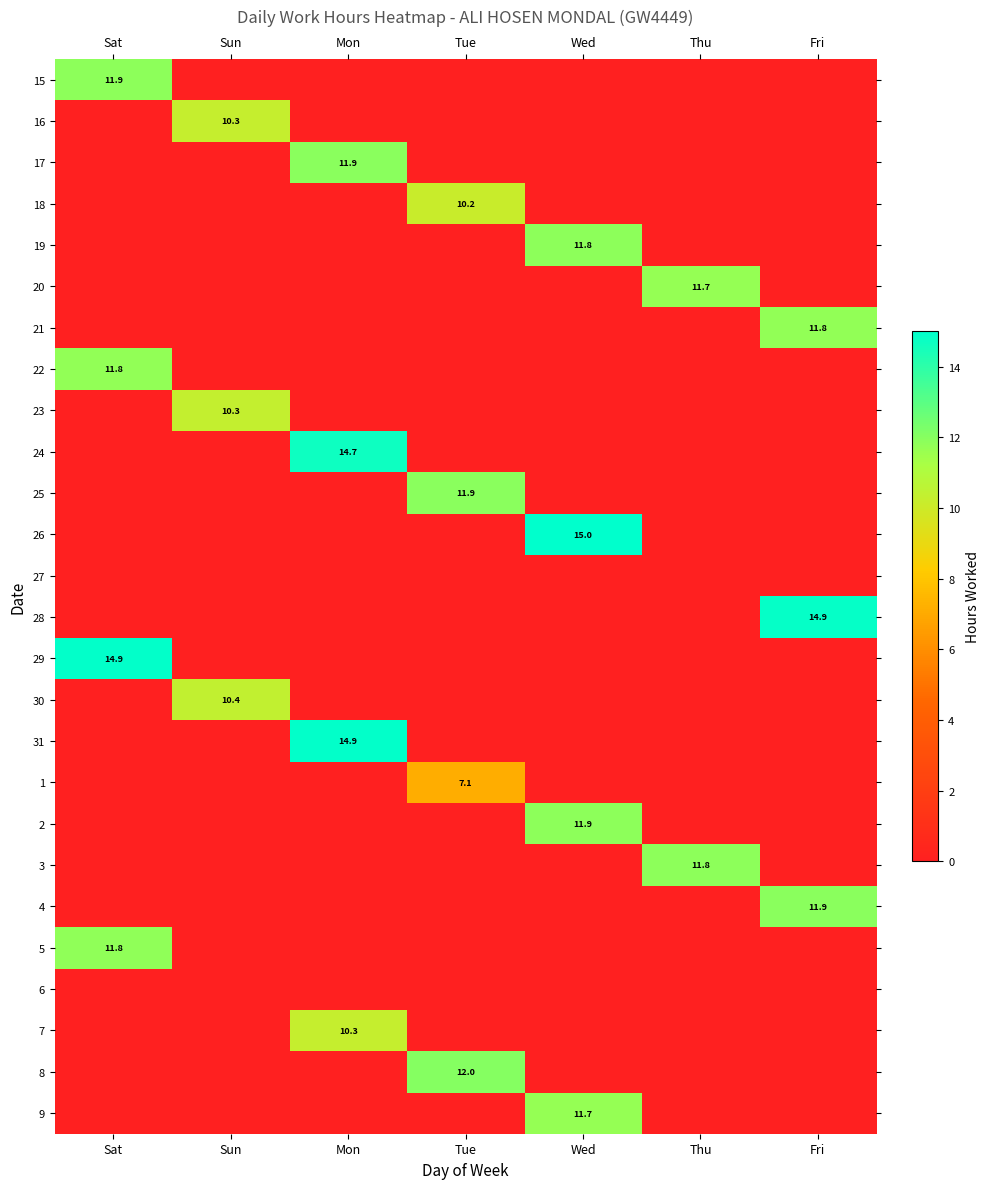

At which category is the sum across all series the highest?

Mon